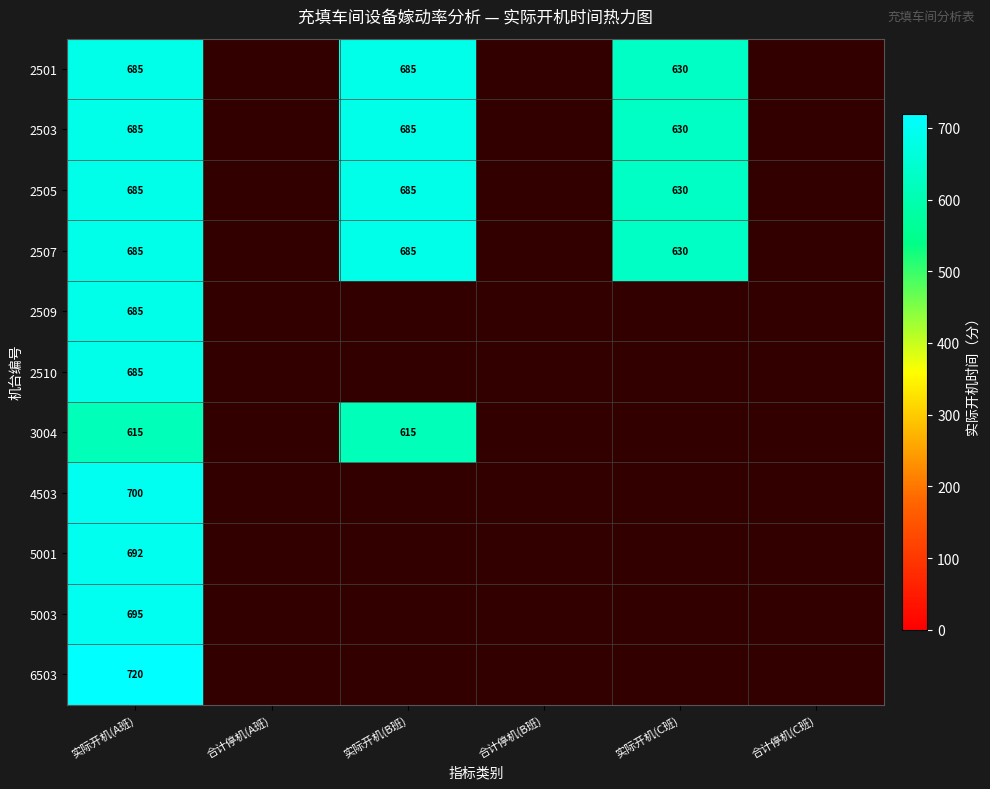

True or false: 2503 has a value of 950 at 实际开机(C班).

False